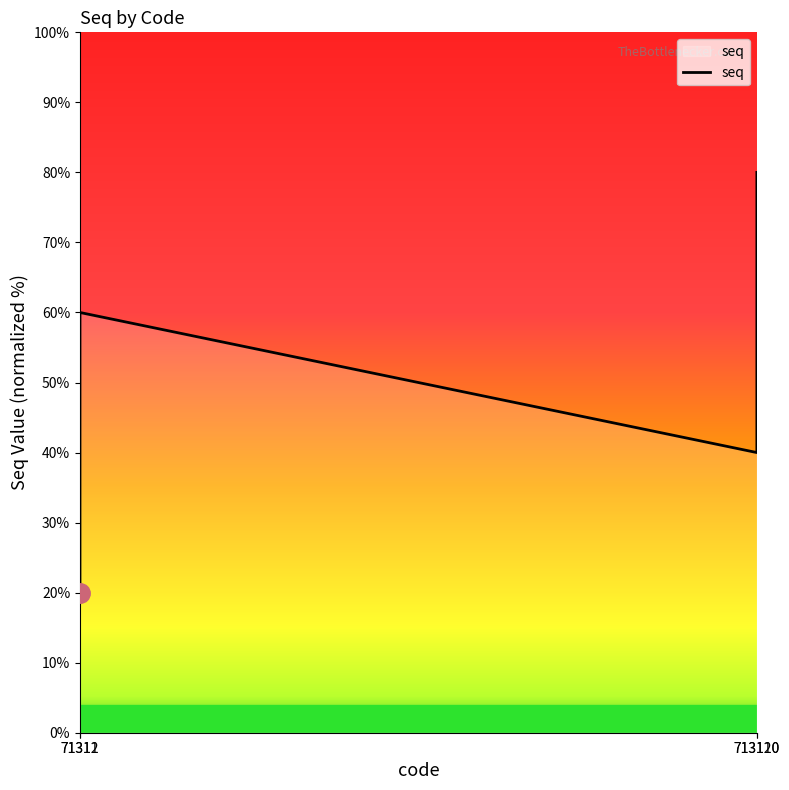

What is the change in value from 71311 to 713120?

+60